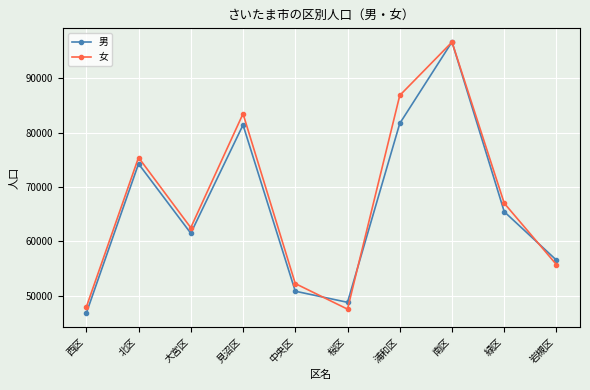

How many categories are shown in the chart?

10